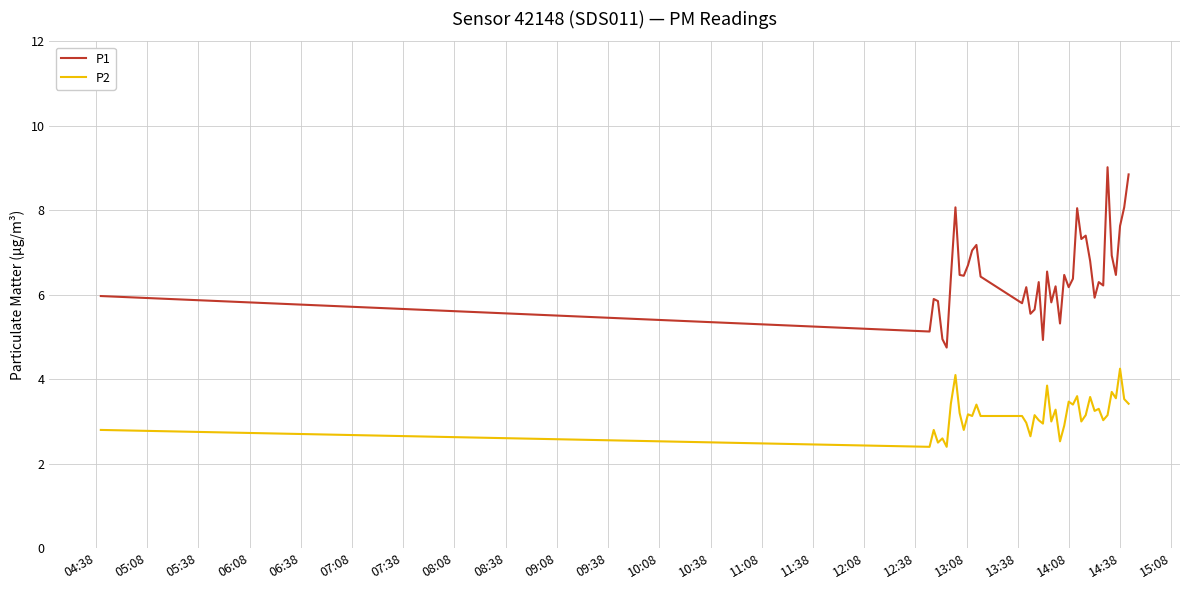

Which series has the largest range (max minus min)?

P1